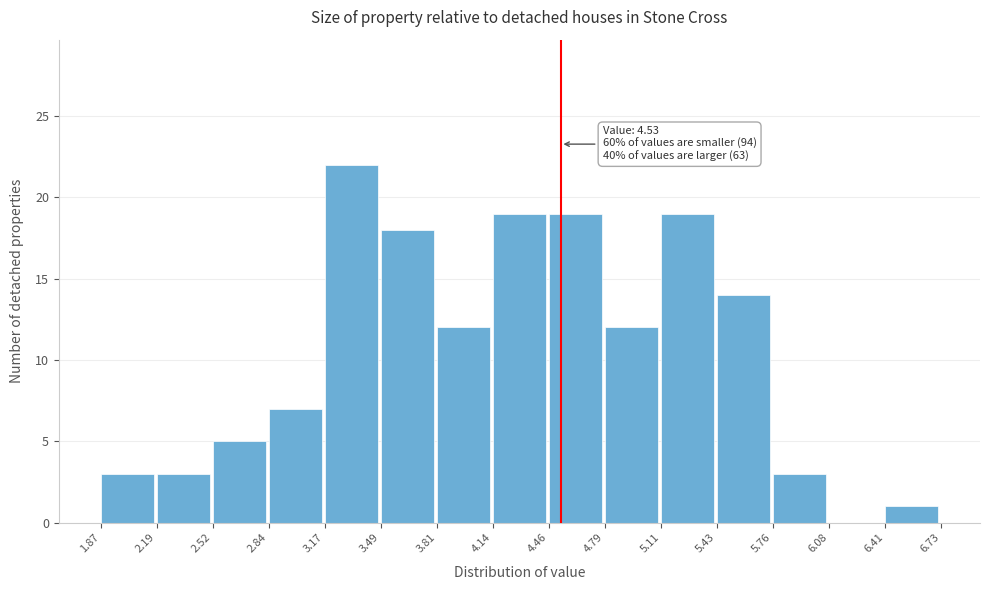

Over which range of the x-axis is the bar tallest?

3.17 to 3.49